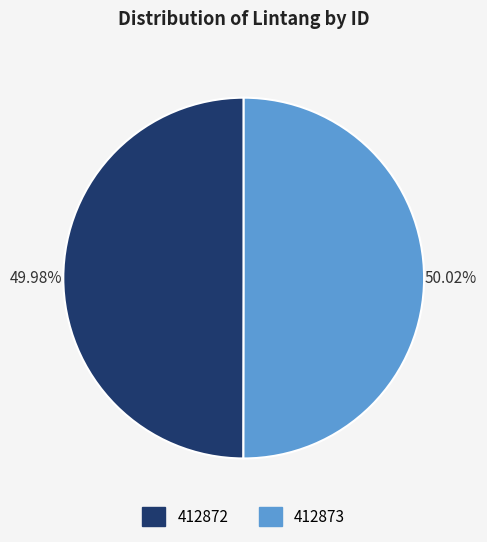

Combined, do 412872 and 412873 account for over 50%?

Yes